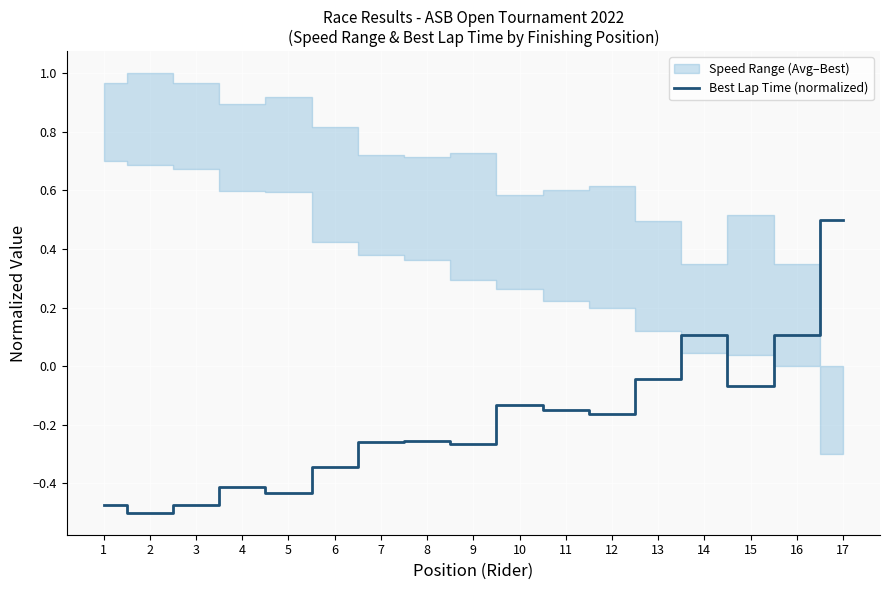

List the labels in order of value, smallest first.

2, 1, 3, 5, 4, 6, 9, 7, 8, 12, 11, 10, 15, 13, 16, 14, 17